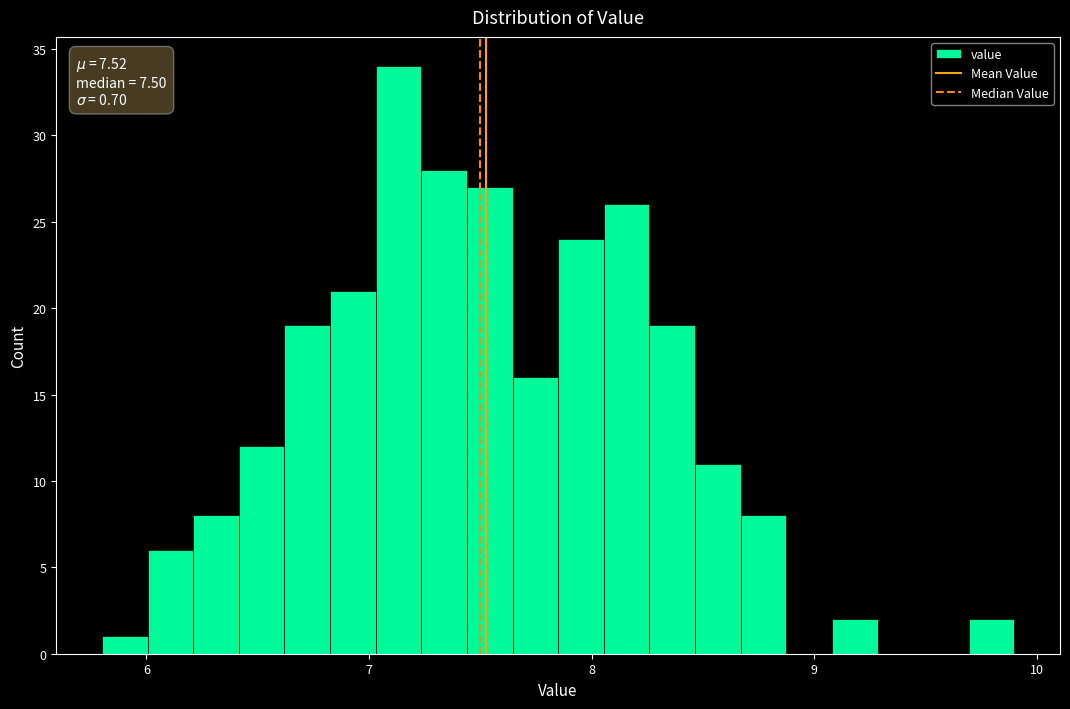

Around what value on the x-axis is the tallest bar? Give the approximate position of its centre, as read against the axis.

7.1